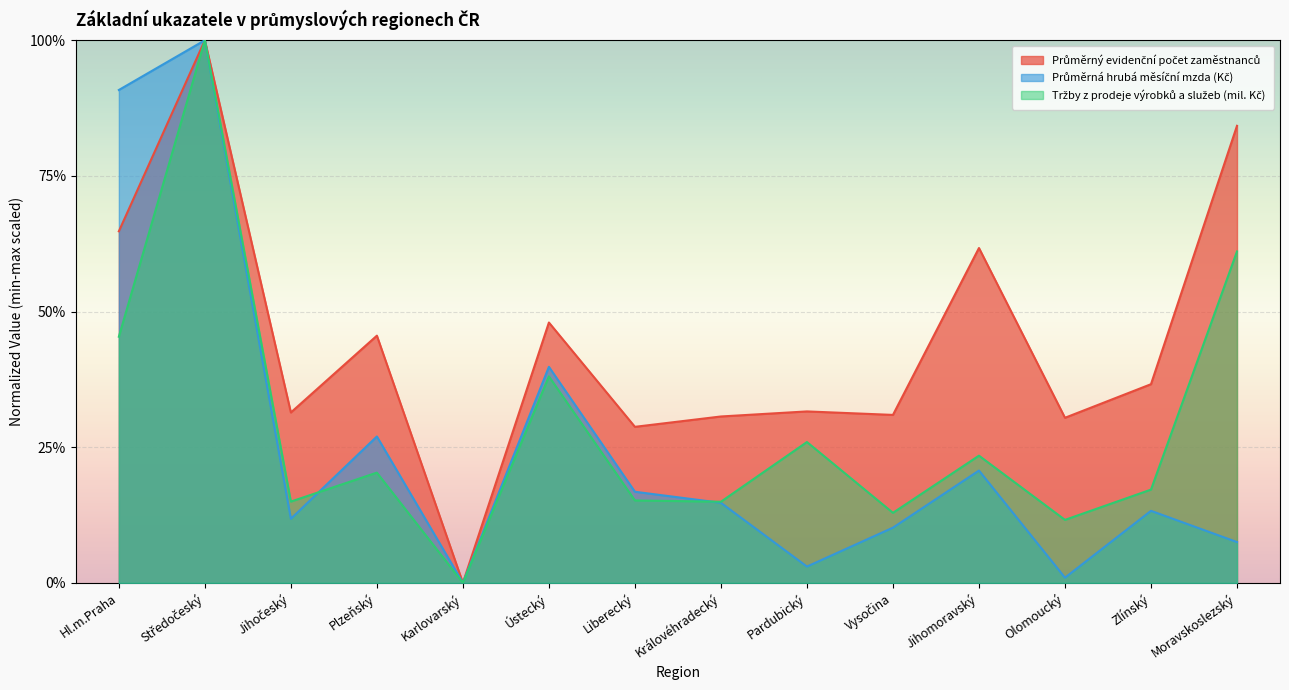

Reading left to right, extract all data points from this chart.

Průměrný evidenční počet zaměstnanců: 0.6	1.0	0.3	0.5	0.0	0.5	0.3	0.3	0.3	0.3	0.6	0.3	0.4	0.8
Průměrná hrubá měsíční mzda (Kč): 0.9	1.0	0.1	0.3	0.0	0.4	0.2	0.1	0.0	0.1	0.2	0.0	0.1	0.1
Tržby z prodeje výrobků a služeb (mil. Kč): 0.5	1.0	0.1	0.2	0.0	0.4	0.2	0.1	0.3	0.1	0.2	0.1	0.2	0.6